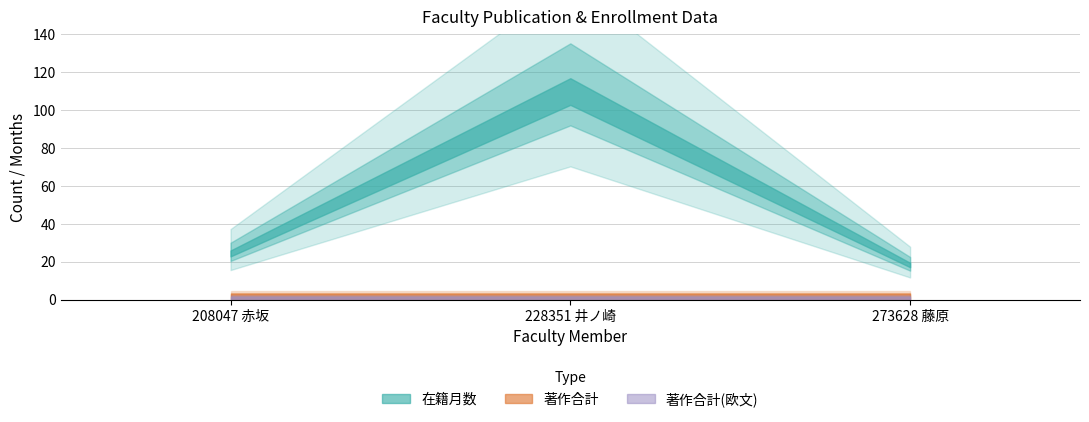

What is the label of the 3rd point from the left?

273628 藤原